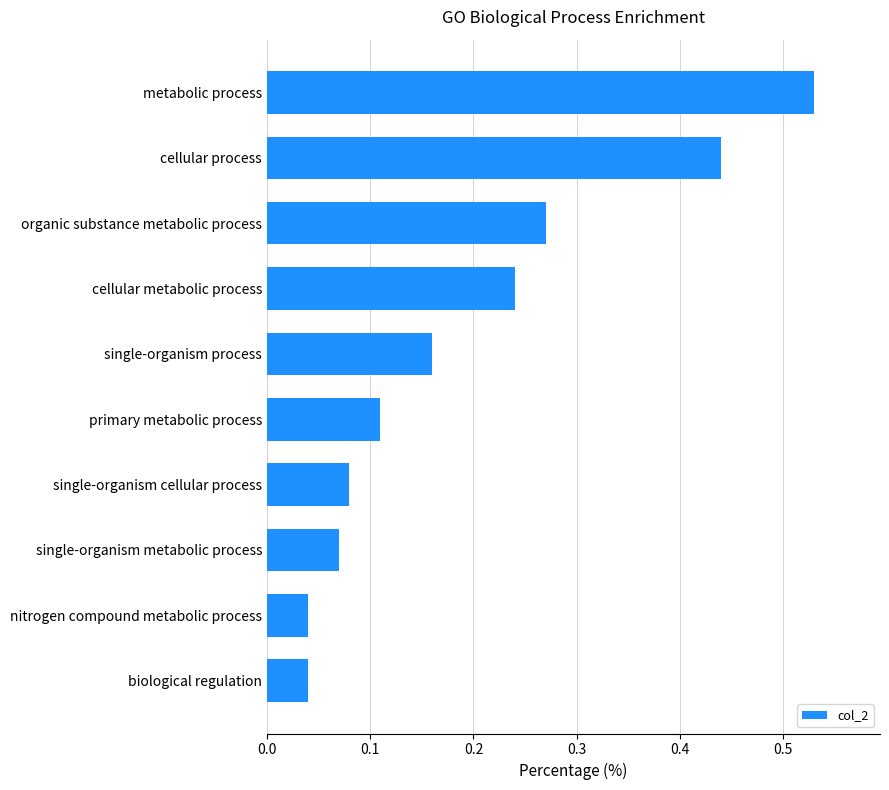

The value at single-organism process is 0.0. True or false?

False